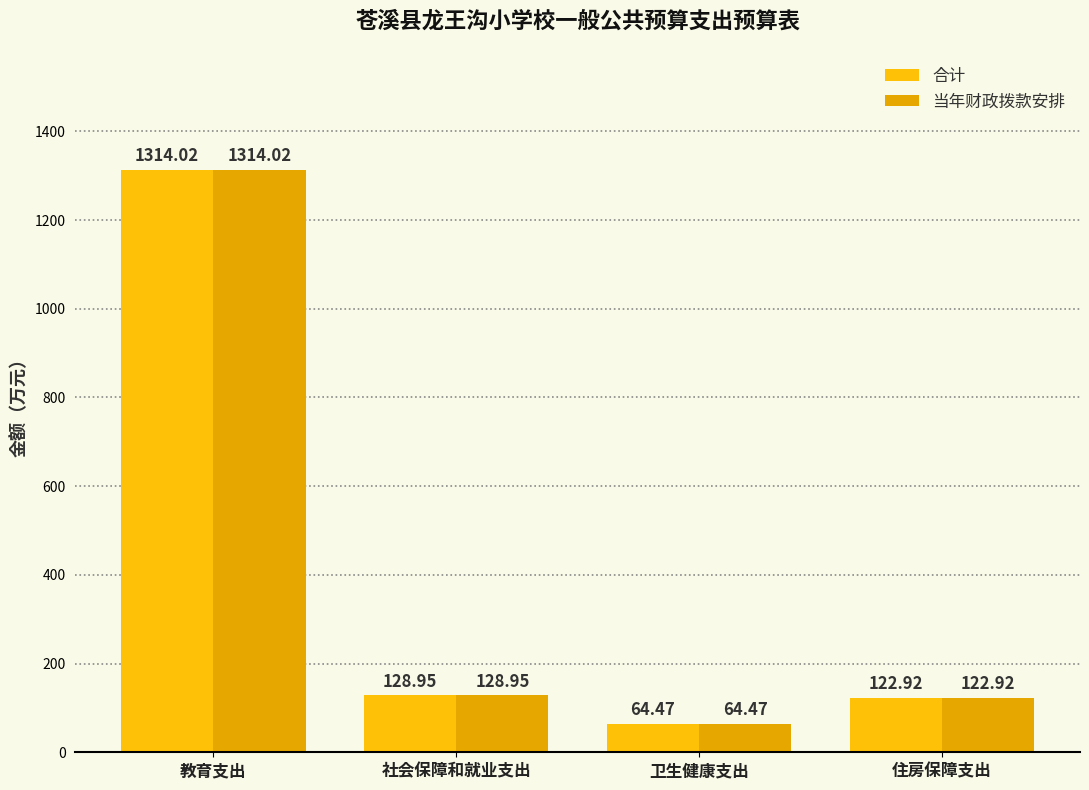

How many series are shown in this chart?

2